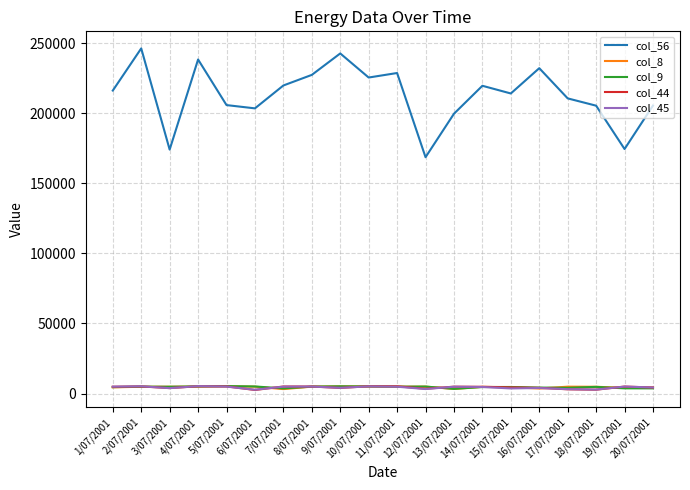

True or false: col_45 and col_56 intersect in this chart.

False